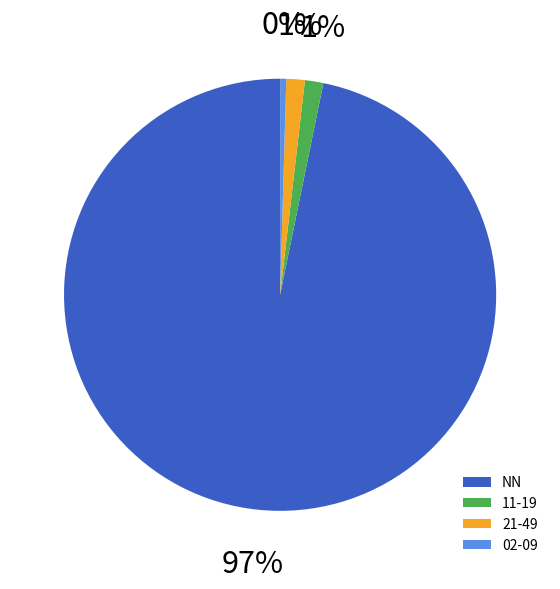

Do 02-09 and 11-19 together represent more than half of the pie?

No